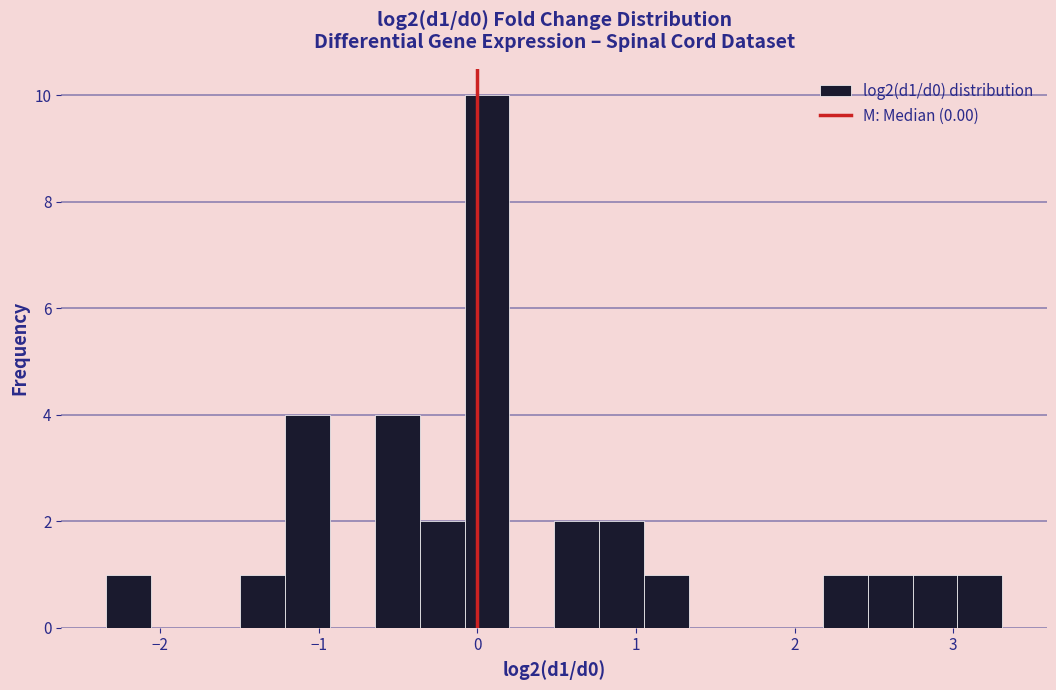

Read against the x-axis, roughly where is the centre of the tallest bar?

0.1